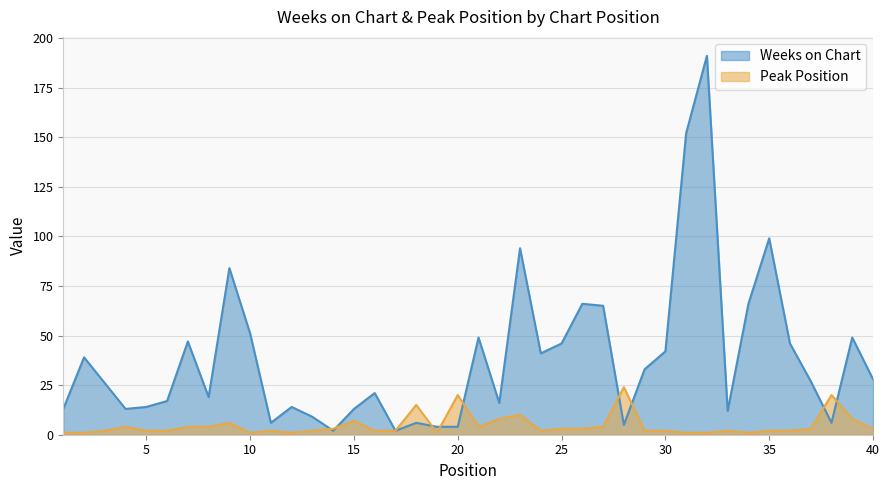

Which series ends up on top after the final intersection of Weeks on Chart and Peak Position?

Weeks on Chart